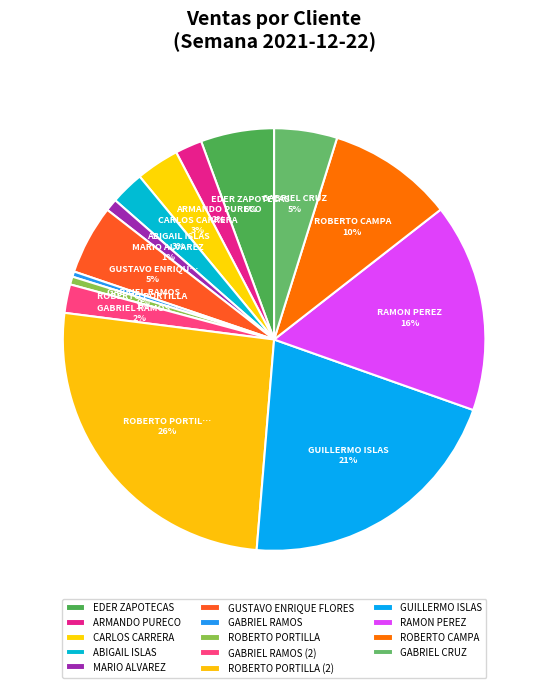

The ROBERTO PORTILLA (2) slice represents 32% of the pie. True or false?

False